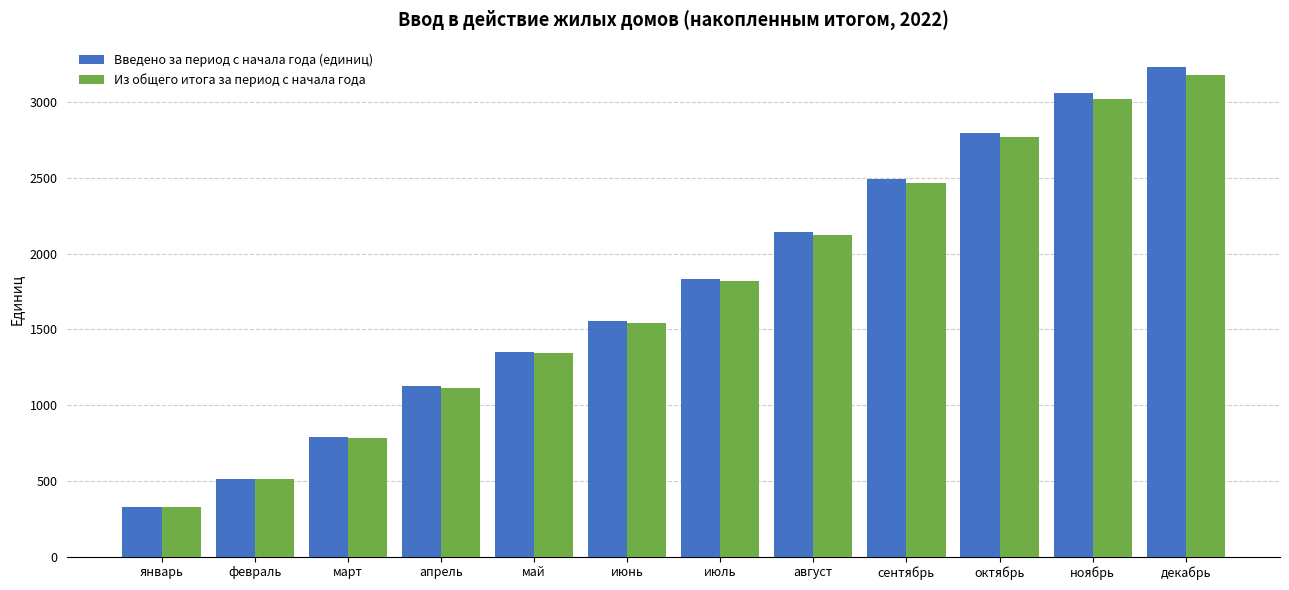

Reading left to right, what are all the values shown in this chart?

Введено за период с начала года (единиц): январь=327	февраль=514	март=788	апрель=1123	май=1353	июнь=1558	июль=1833	август=2142	сентябрь=2493	октябрь=2797	ноябрь=3059	декабрь=3231
Из общего итога за период с начала года: январь=327	февраль=513	март=785	апрель=1116	май=1343	июнь=1543	июль=1817	август=2122	сентябрь=2469	октябрь=2767	ноябрь=3022	декабрь=3179